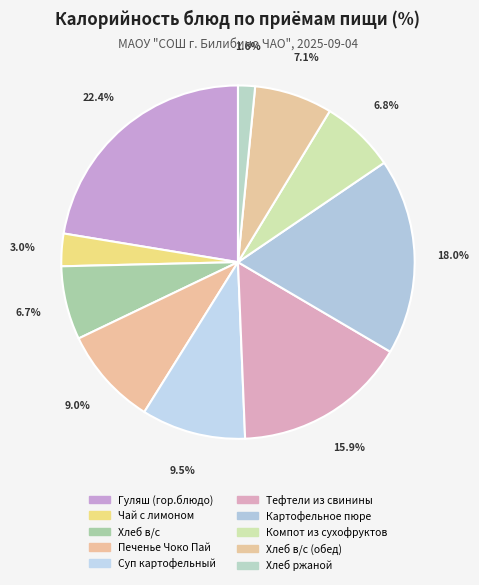

Count the number of slices in the pie.

10